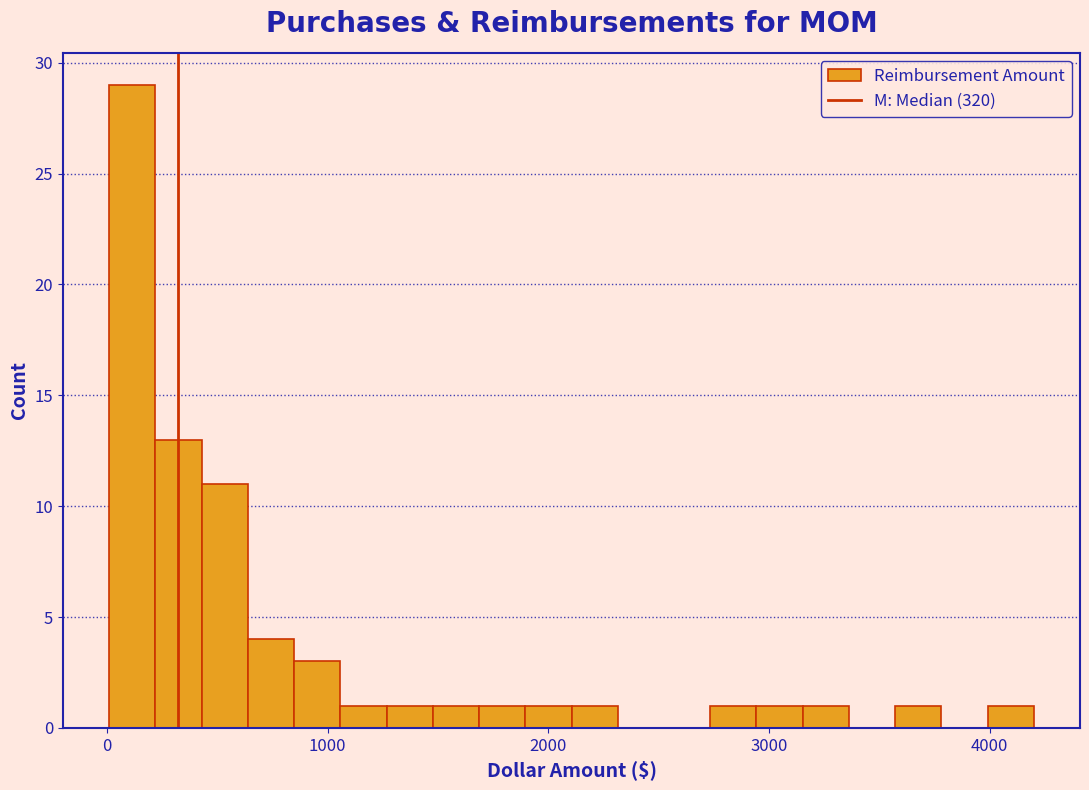

Around what value on the x-axis is the tallest bar? Give the approximate position of its centre, as read against the axis.

100